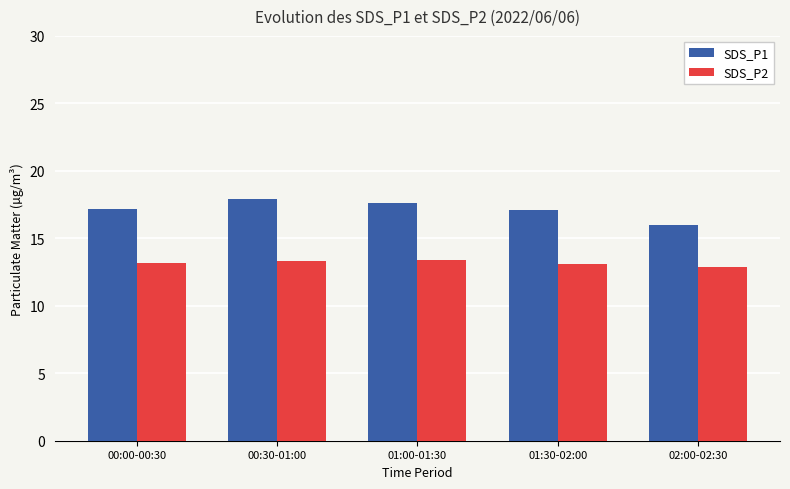

Which series has the largest total across all categories?

SDS_P1